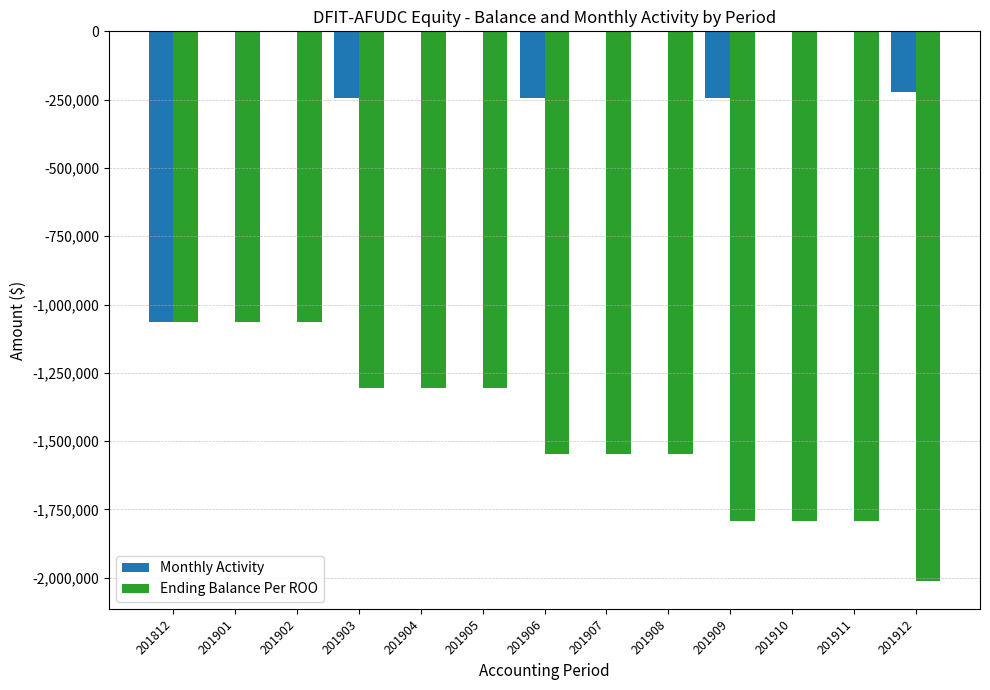

Reading left to right, list all the values displayed in this chart.

Monthly Activity: 201812=-1063746	201901=0	201902=0	201903=-242281	201904=0	201905=0	201906=-242281	201907=0	201908=0	201909=-242281	201910=0	201911=0	201912=-222625
Ending Balance Per ROO: 201812=-1063746	201901=-1063746	201902=-1063746	201903=-1306027	201904=-1306027	201905=-1306027	201906=-1548308	201907=-1548308	201908=-1548308	201909=-1790589	201910=-1790589	201911=-1790589	201912=-2013214